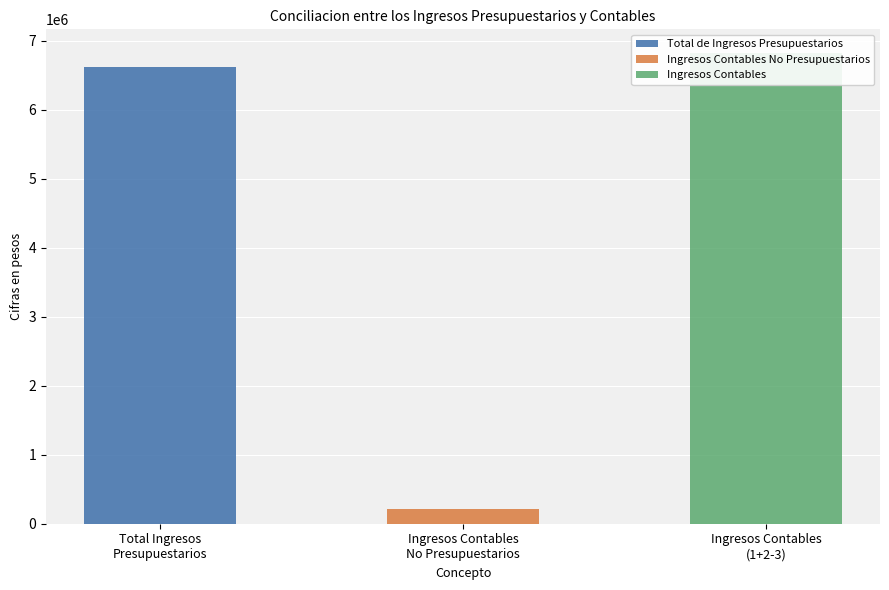

Are the bars grouped side by side (vs. stacked)?

Yes